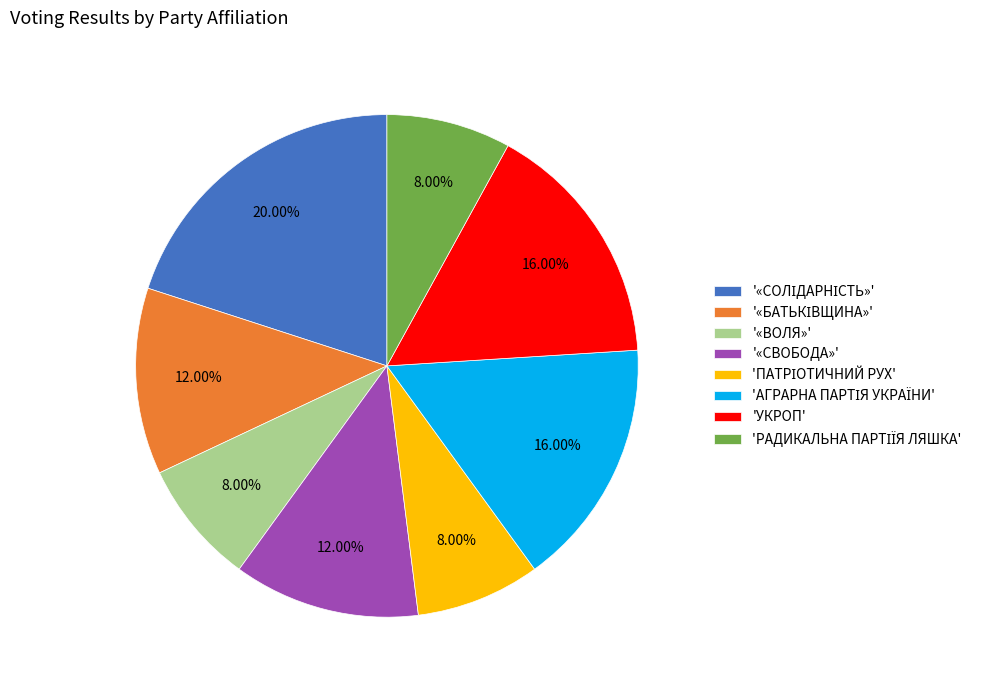

Is there a majority slice in this chart?

No